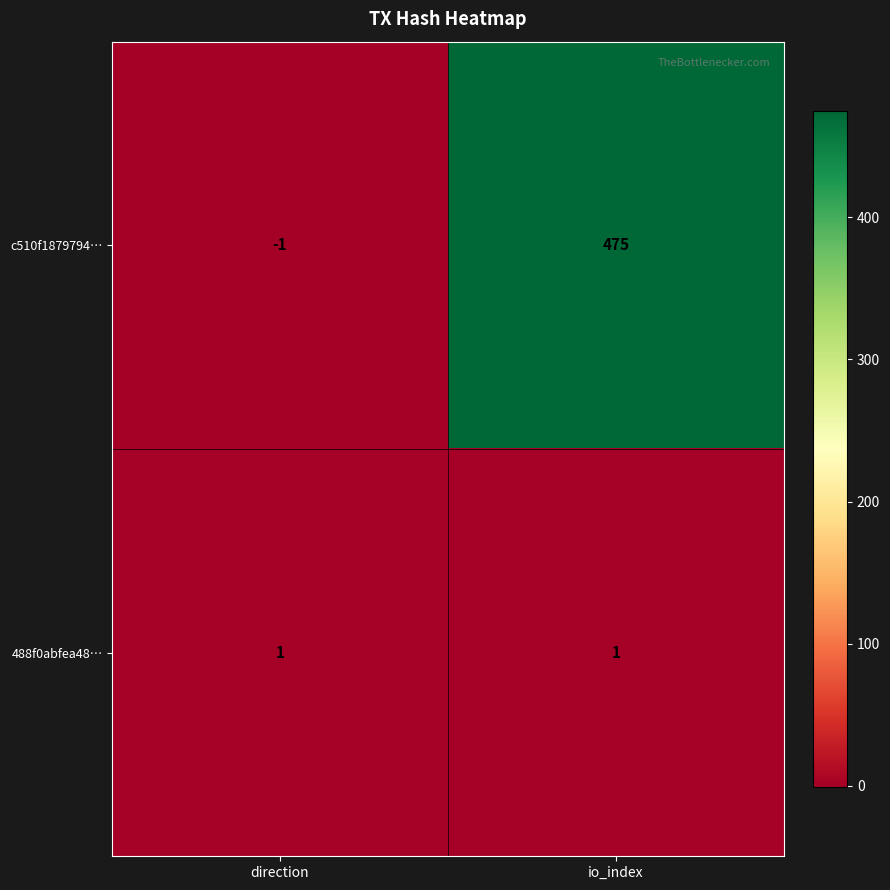

At which category does the chart reach its minimum across all series?

direction